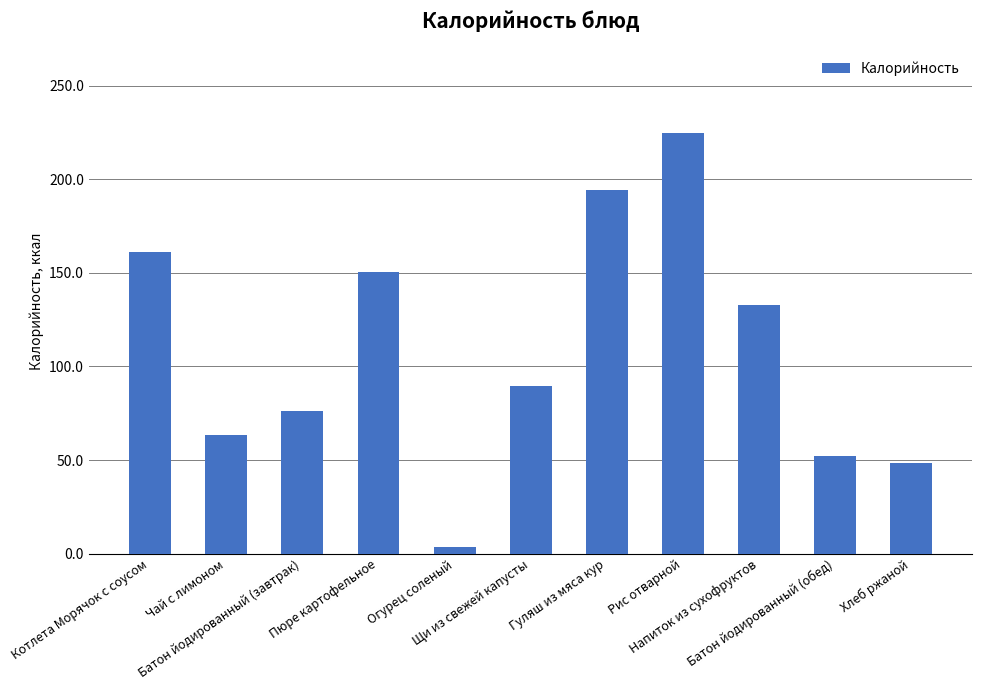

What is the label of the 11th bar from the left?

Хлеб ржаной